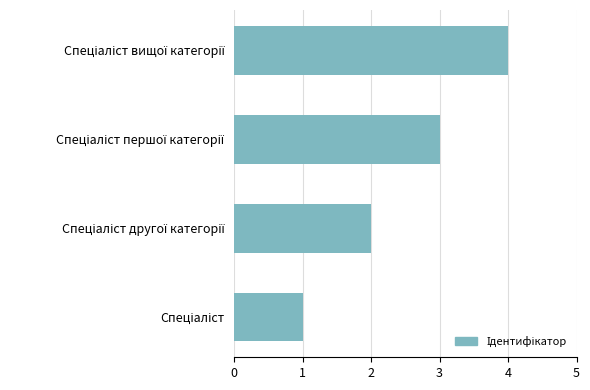

Are the bars grouped side by side (vs. stacked)?

No